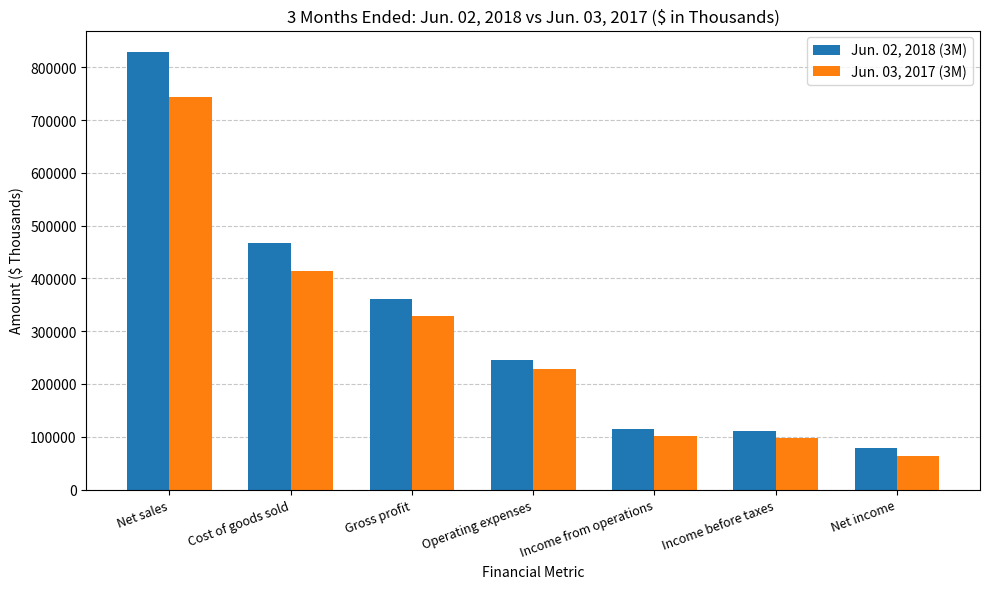

Where is Jun. 03, 2017 (3M) nearest to the value 403379?

Cost of goods sold